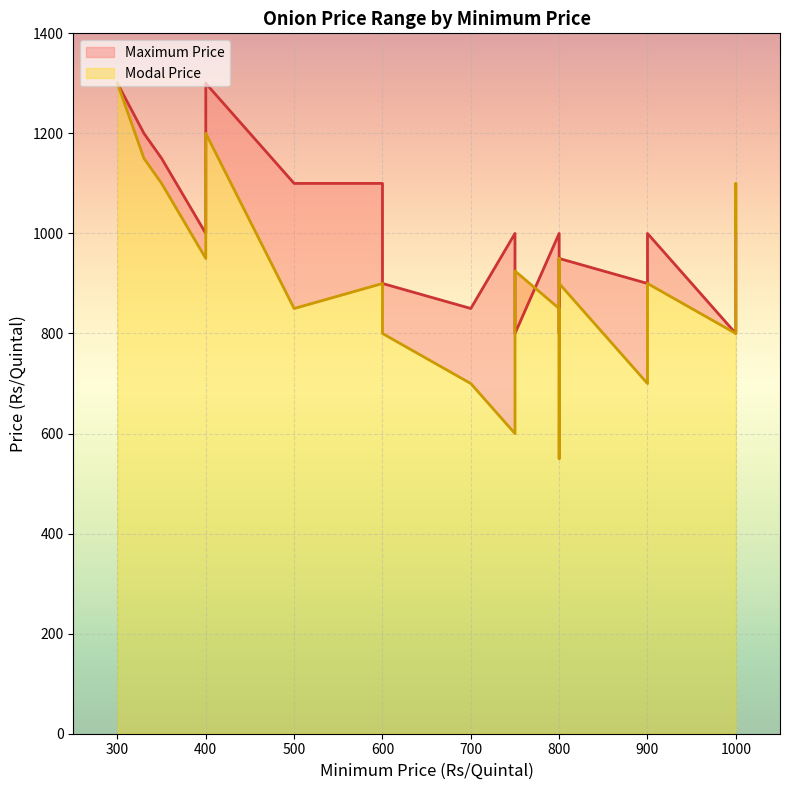

After their last crossing, which series has the higher values: Maximum Price or Modal Price?

Maximum Price